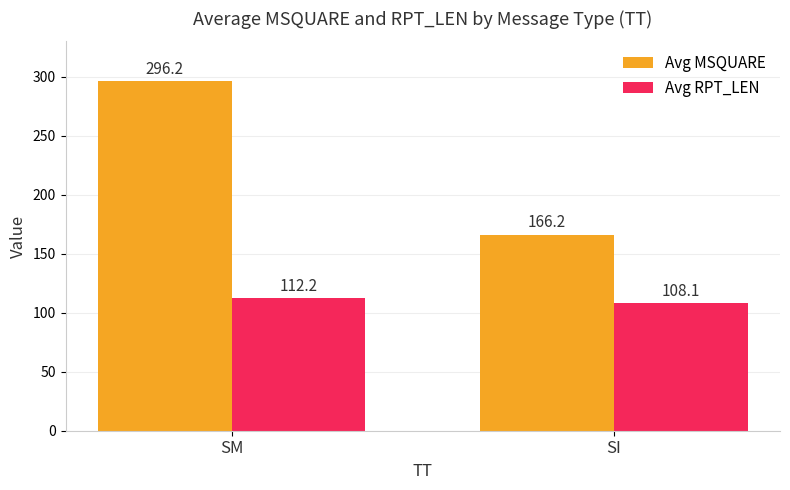

What is the sum of all Avg MSQUARE values?

462.4